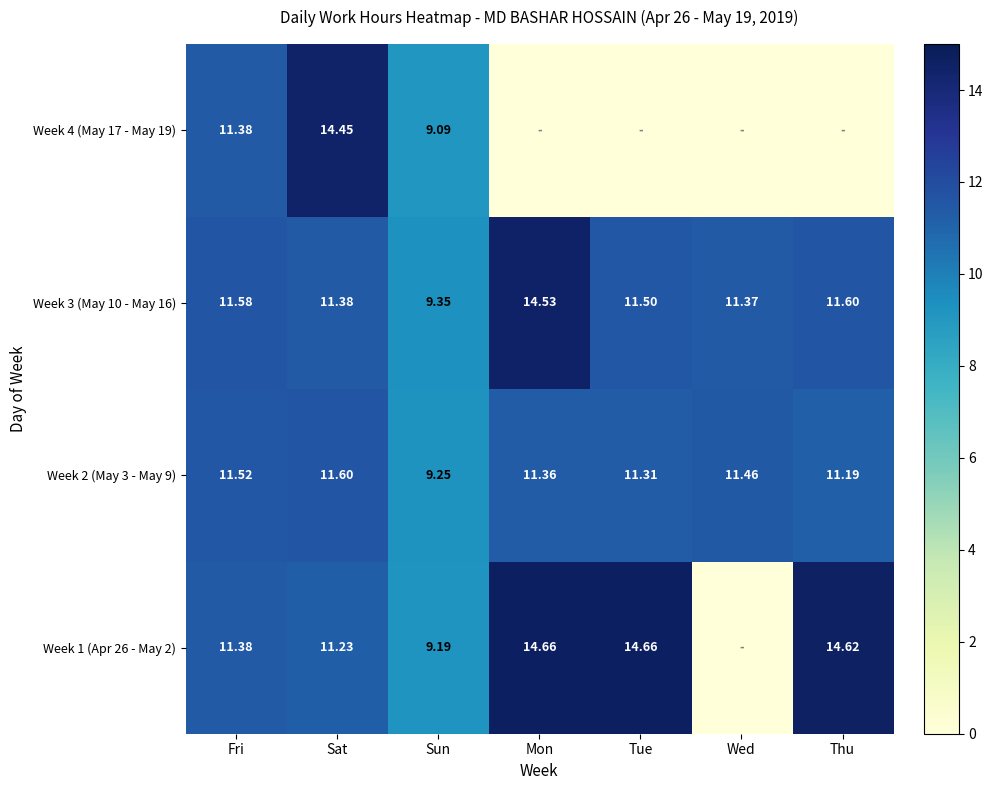

List the labels in order of Week 2 (May 3 - May 9) value, smallest first.

Sun, Thu, Tue, Mon, Wed, Fri, Sat